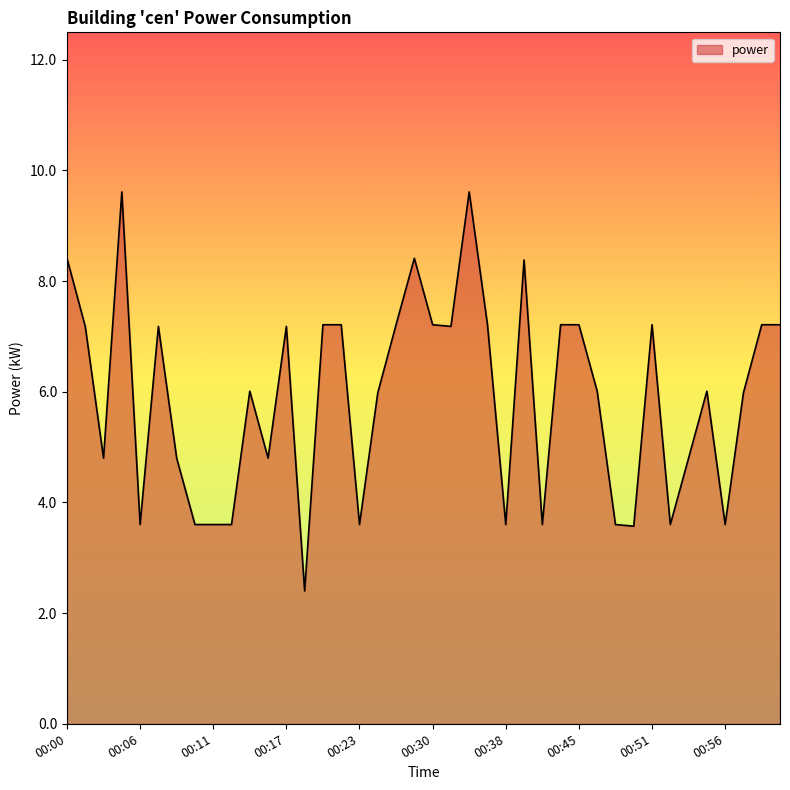

What is the difference between the maximum and minimum values?

7.2